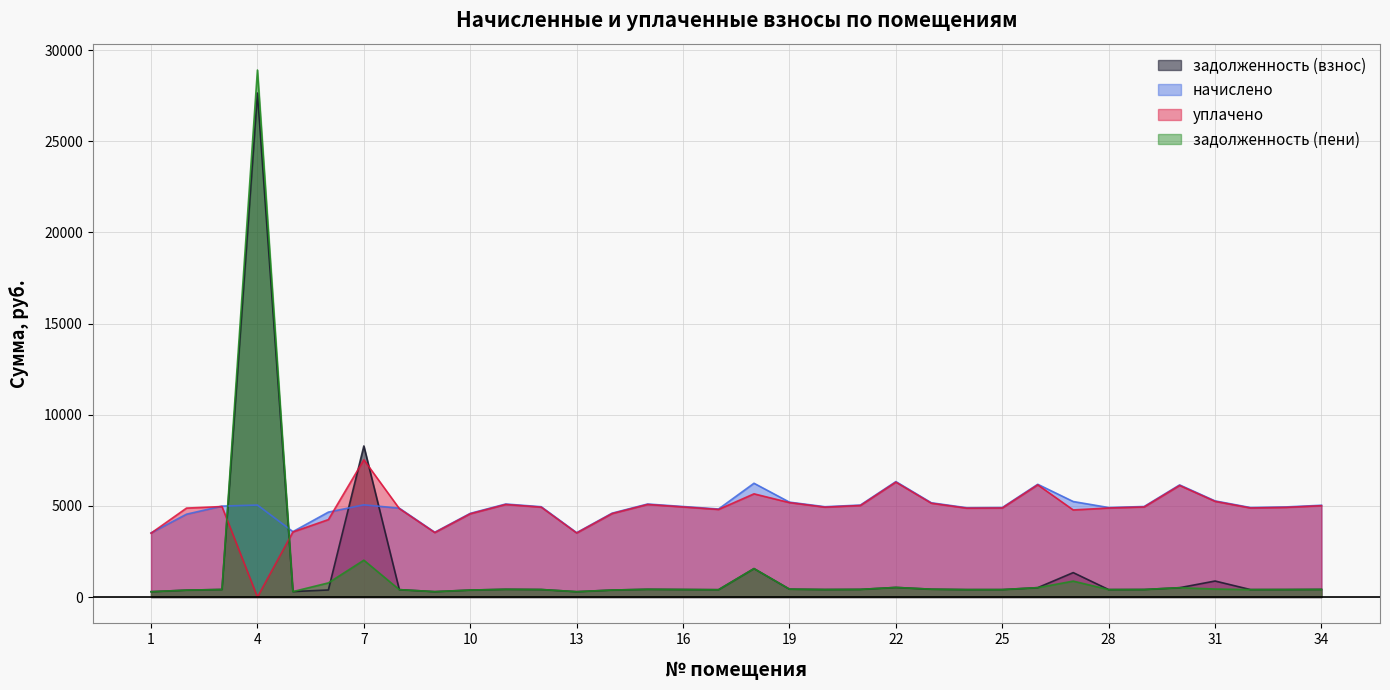

Rank the categories by задолженность (пени) value from lowest to highest.

1, 13, 9, 5, 2, 10, 14, 17, 8, 24, 25, 28, 32, 33, 12, 20, 16, 29, 3, 34, 21, 11, 15, 23, 19, 31, 30, 26, 22, 6, 27, 18, 7, 4